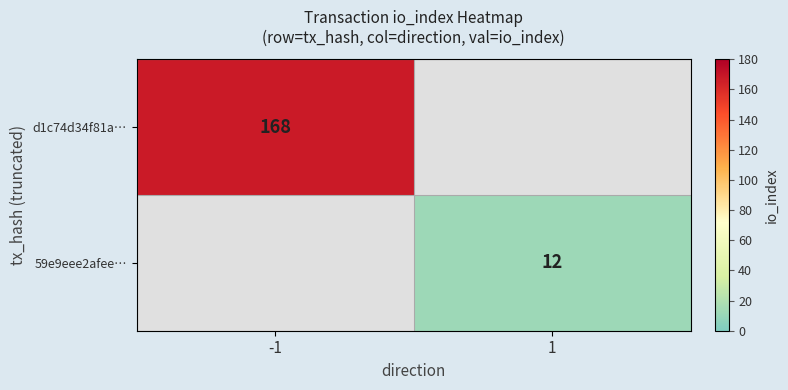

The value of 59e9eee2afee… at 1 is 12. True or false?

True